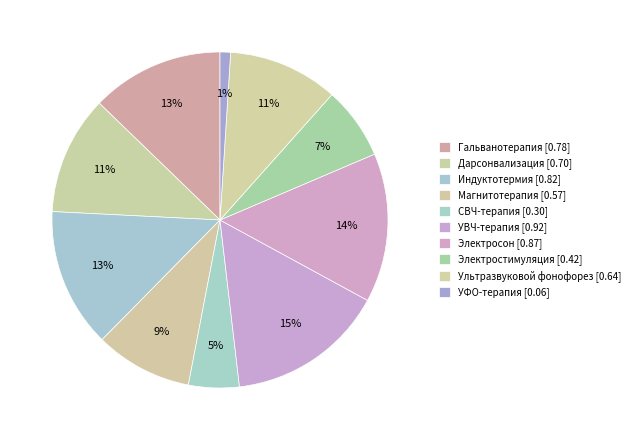

How many segments does this pie chart have?

10